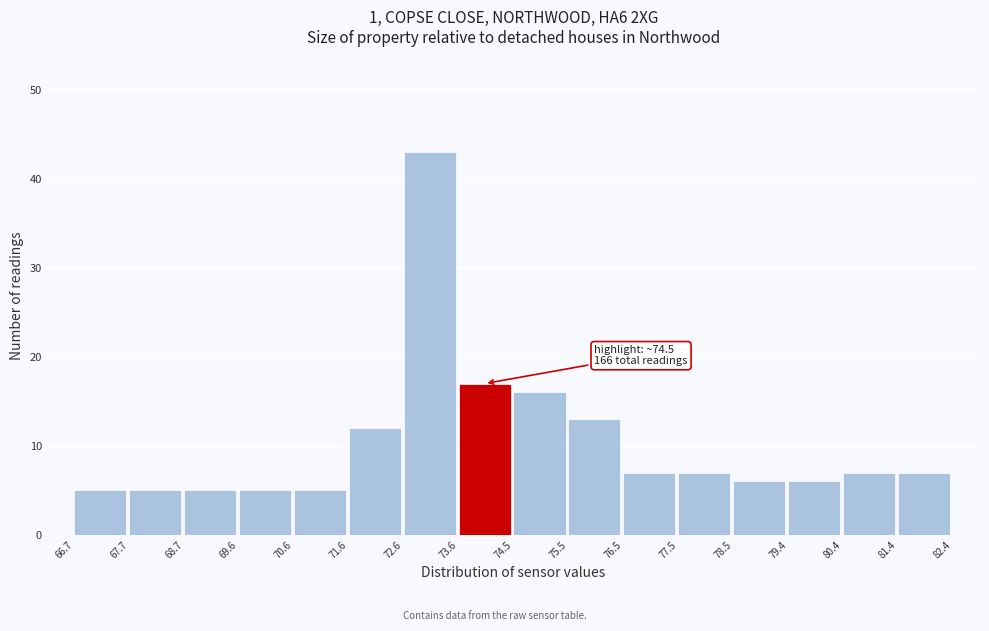

Over which range of the x-axis is the bar tallest?

72.6 to 73.6